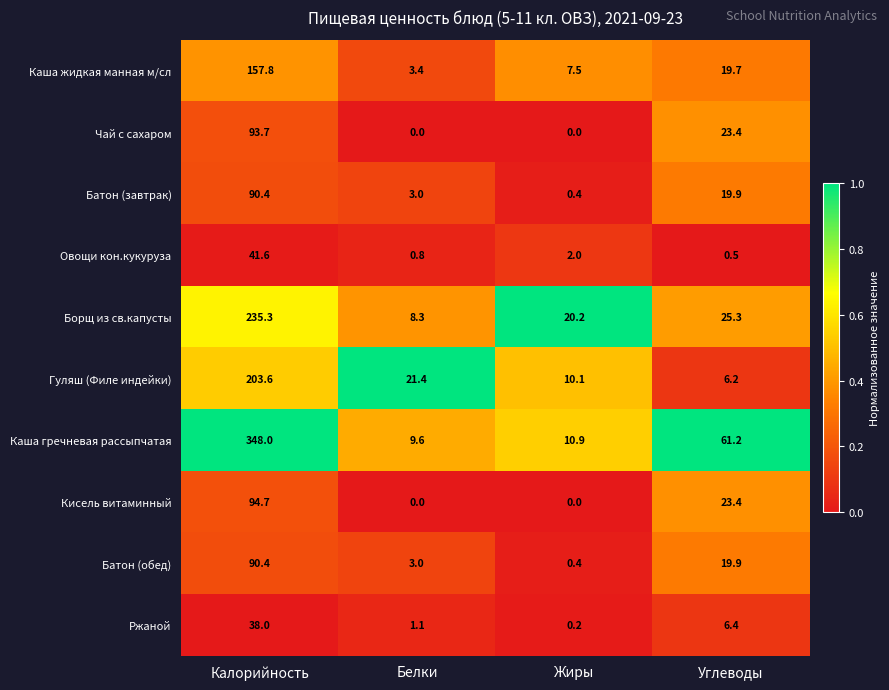

Which series has the widest spread of values?

Каша гречневая рассыпчатая